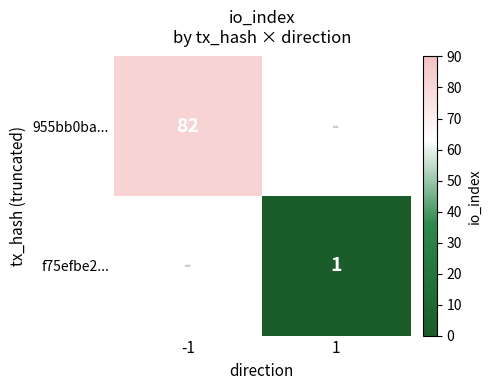

True or false: 955bb0ba... has a value of 23 at -1.

False